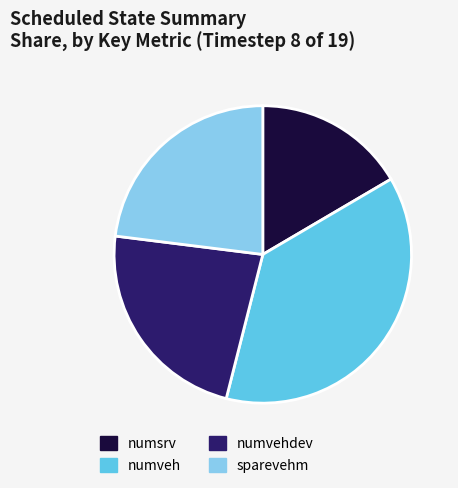

How many segments does this pie chart have?

4